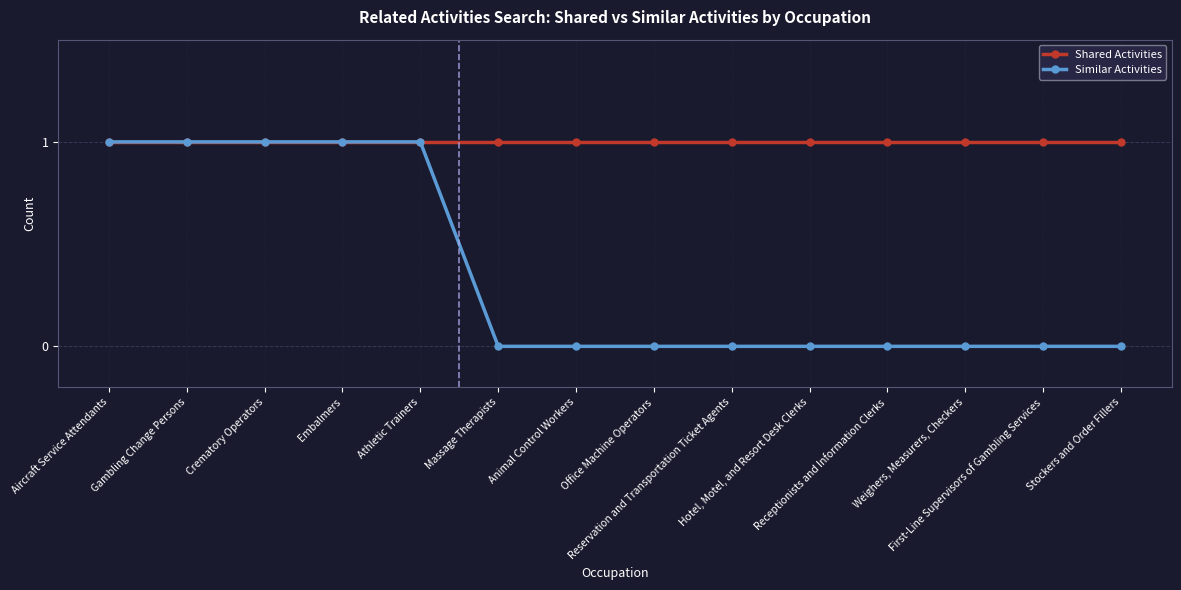

How many data points does each series have?

14